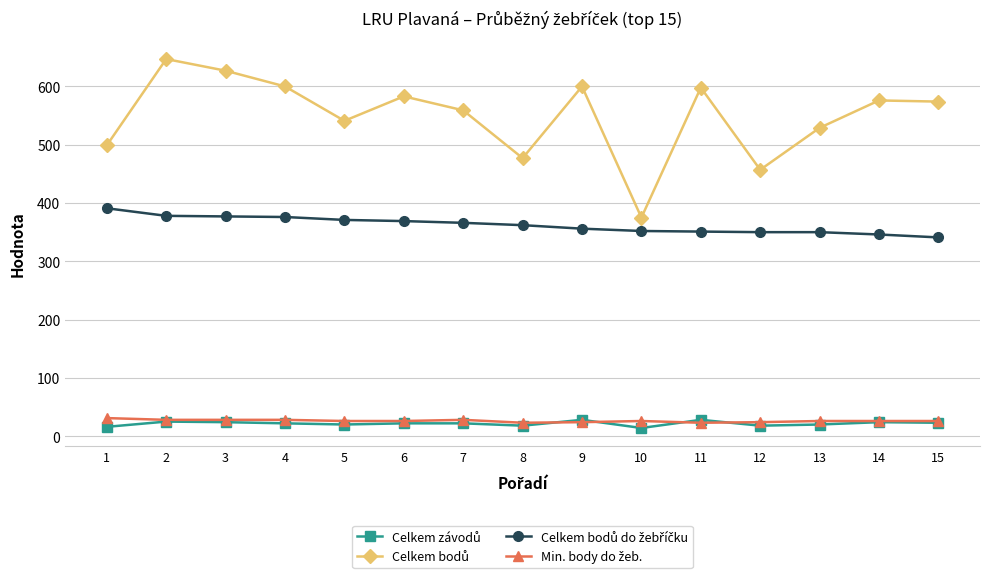

At how many categories does at least one series exceed 400?

14